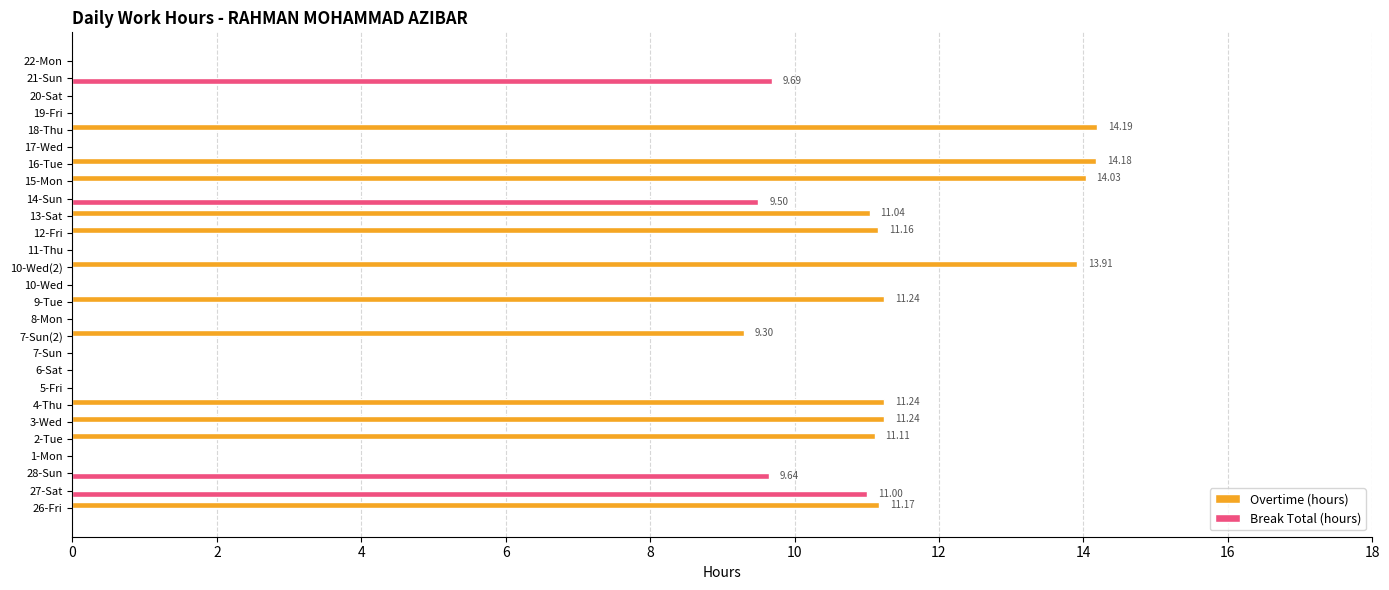

Which series has the widest spread of values?

Overtime (hours)